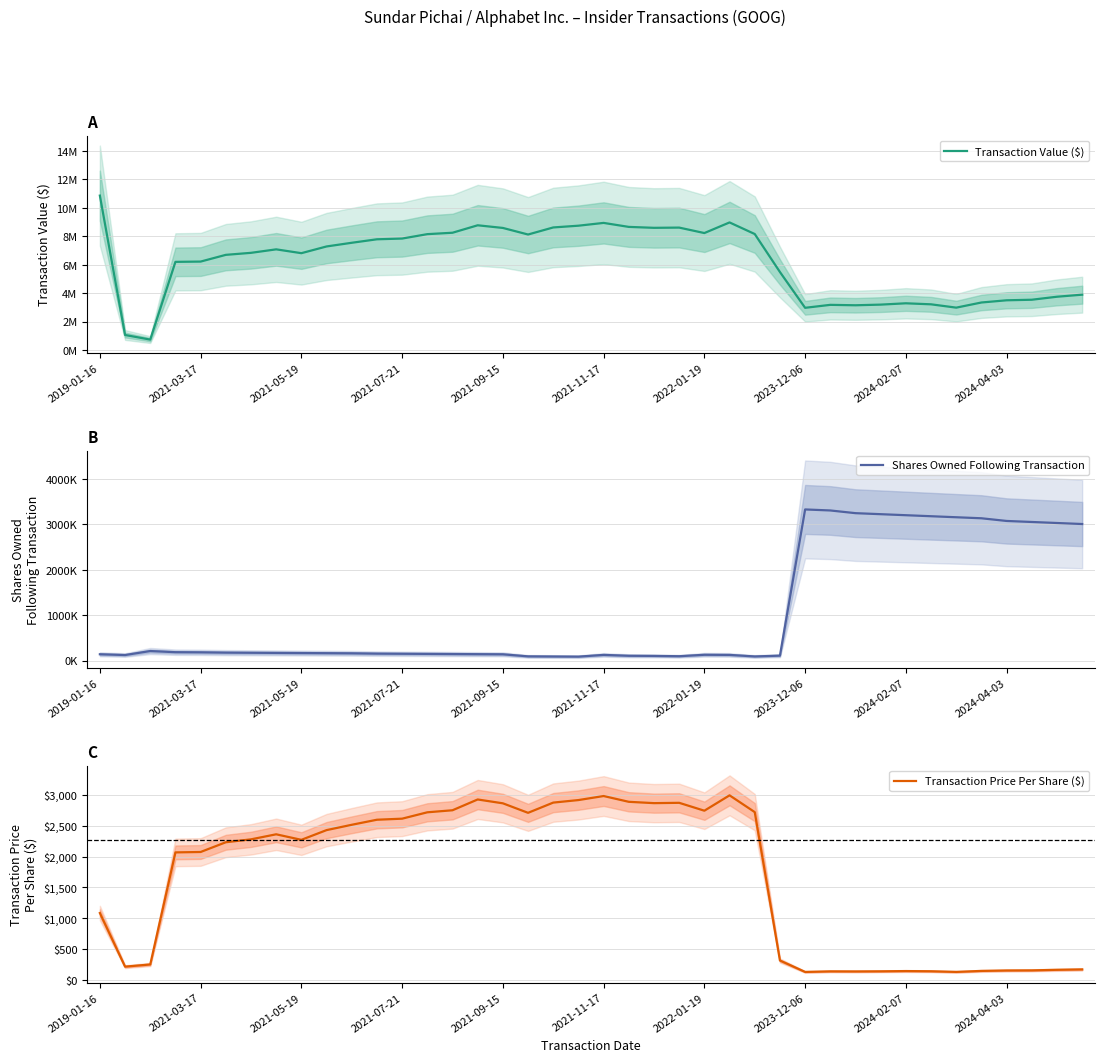

True or false: Shares Owned Following Transaction and Transaction Price Per Share ($) cross at least once.

False